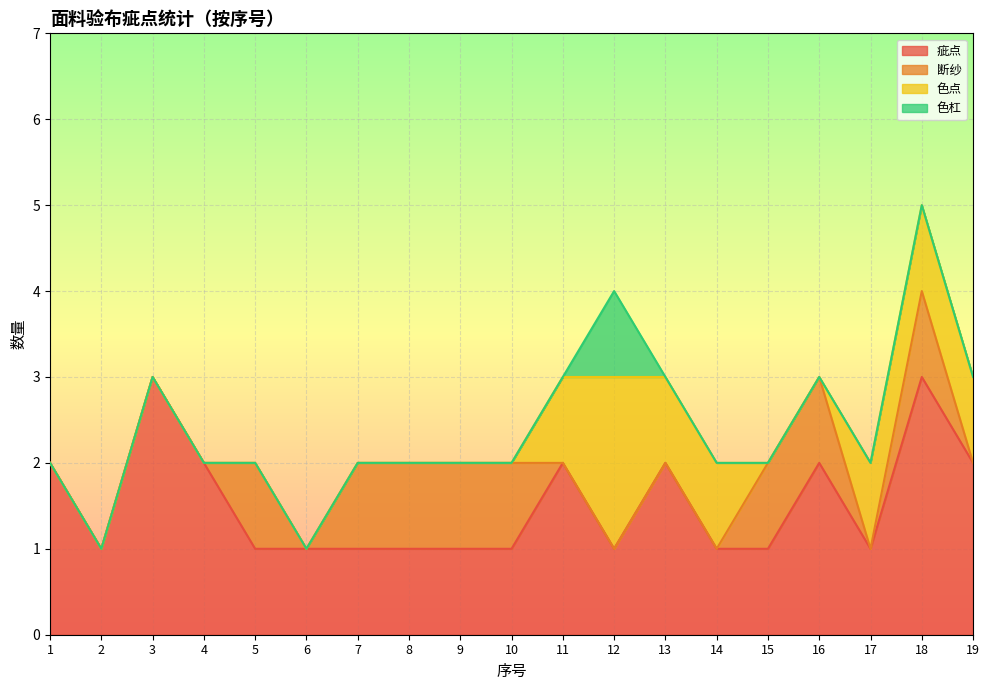

Rank the series by their maximum value, from highest to lowest.

疵点, 色点, 断纱, 色杠